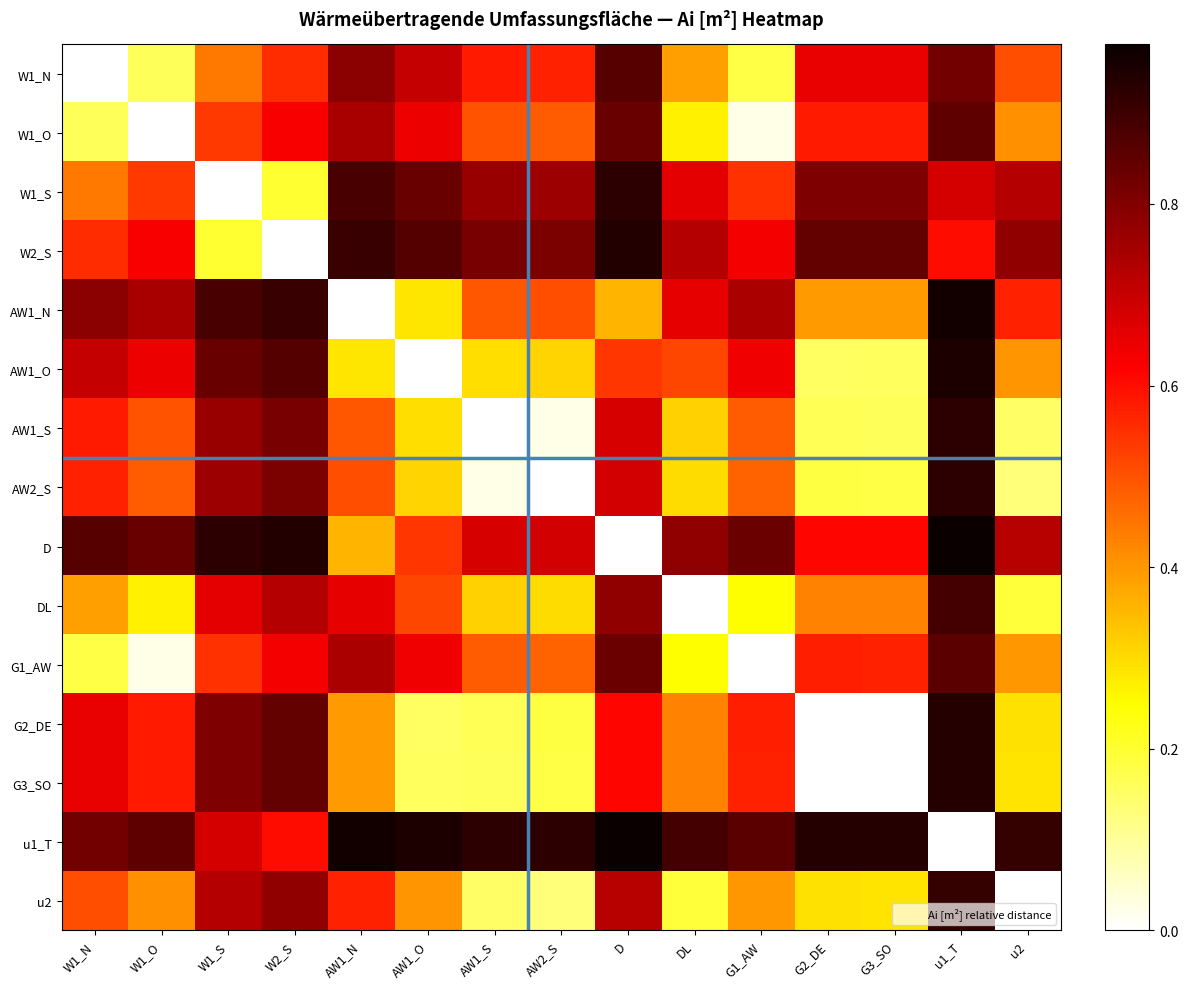

What is the difference between the highest and lowest values at W1_S?

0.9